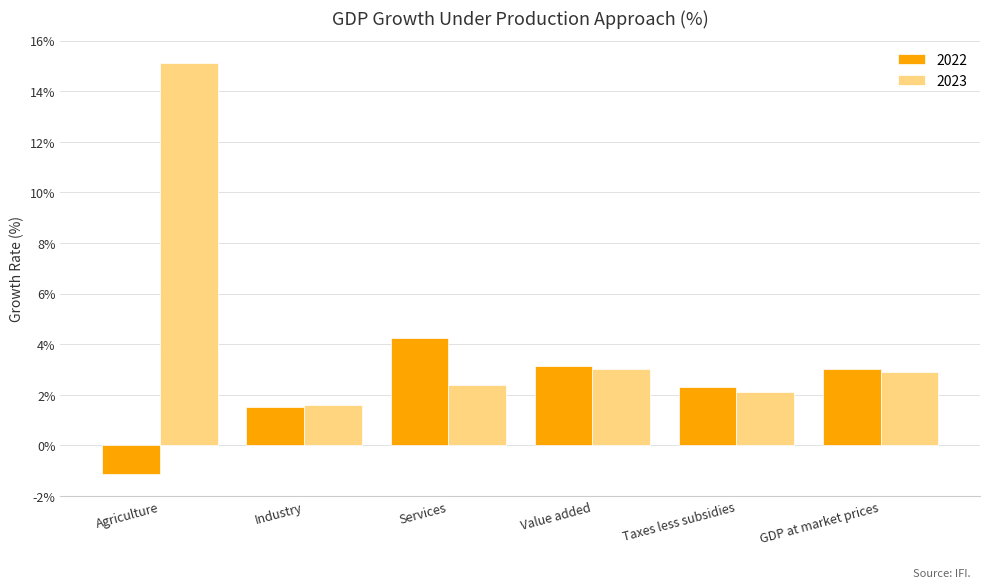

Rank the series by their average value, from highest to lowest.

2023, 2022